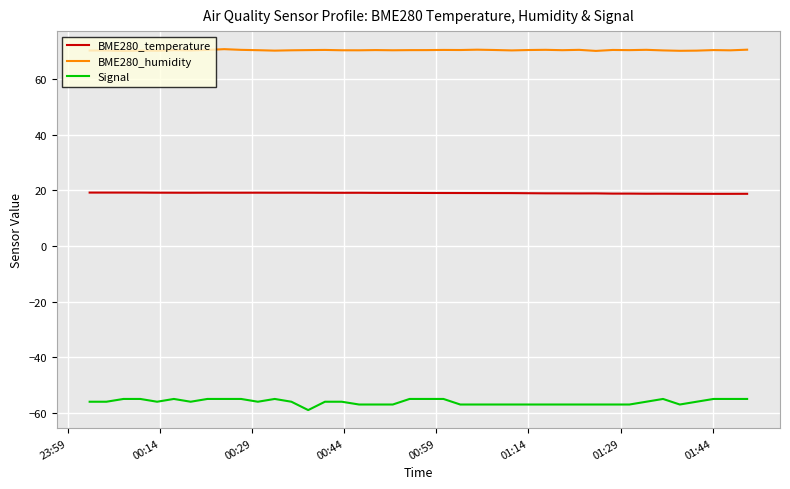

Does the chart display data point markers on the line(s)?

No